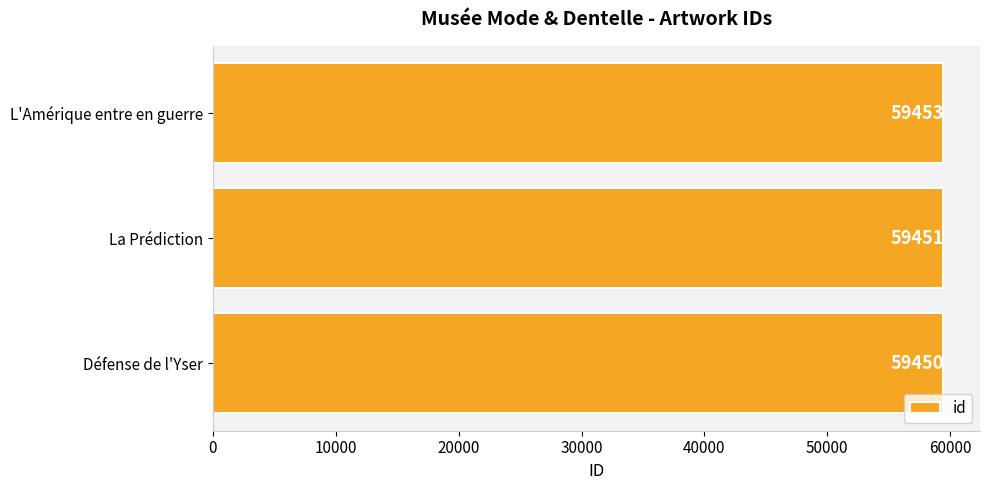

How many bars are there in total?

3